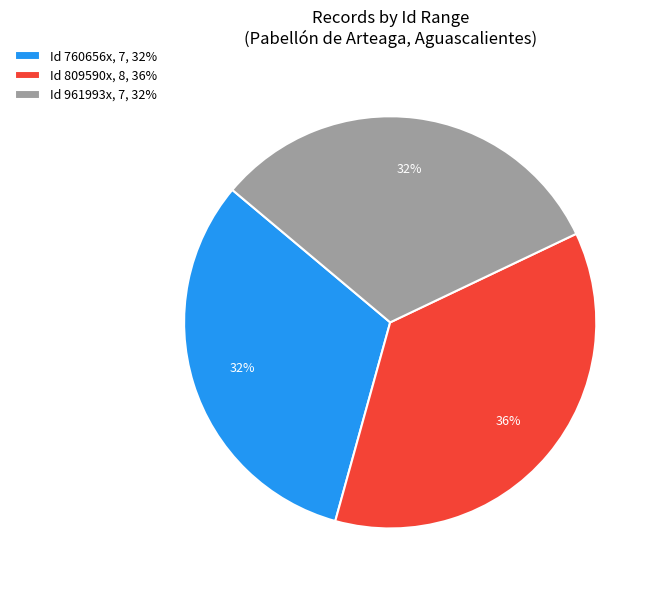

Is there a majority slice in this chart?

No